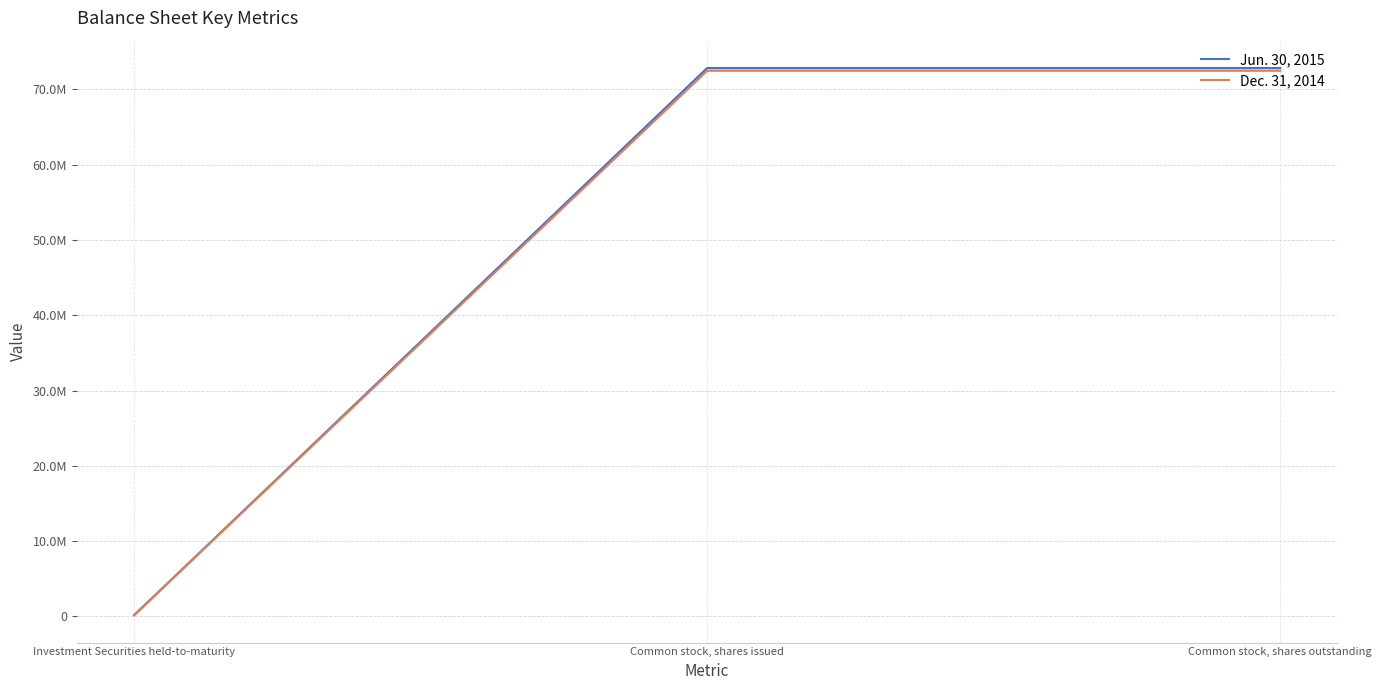

How many Jun. 30, 2015 values are between 150182 and 72848611?

3